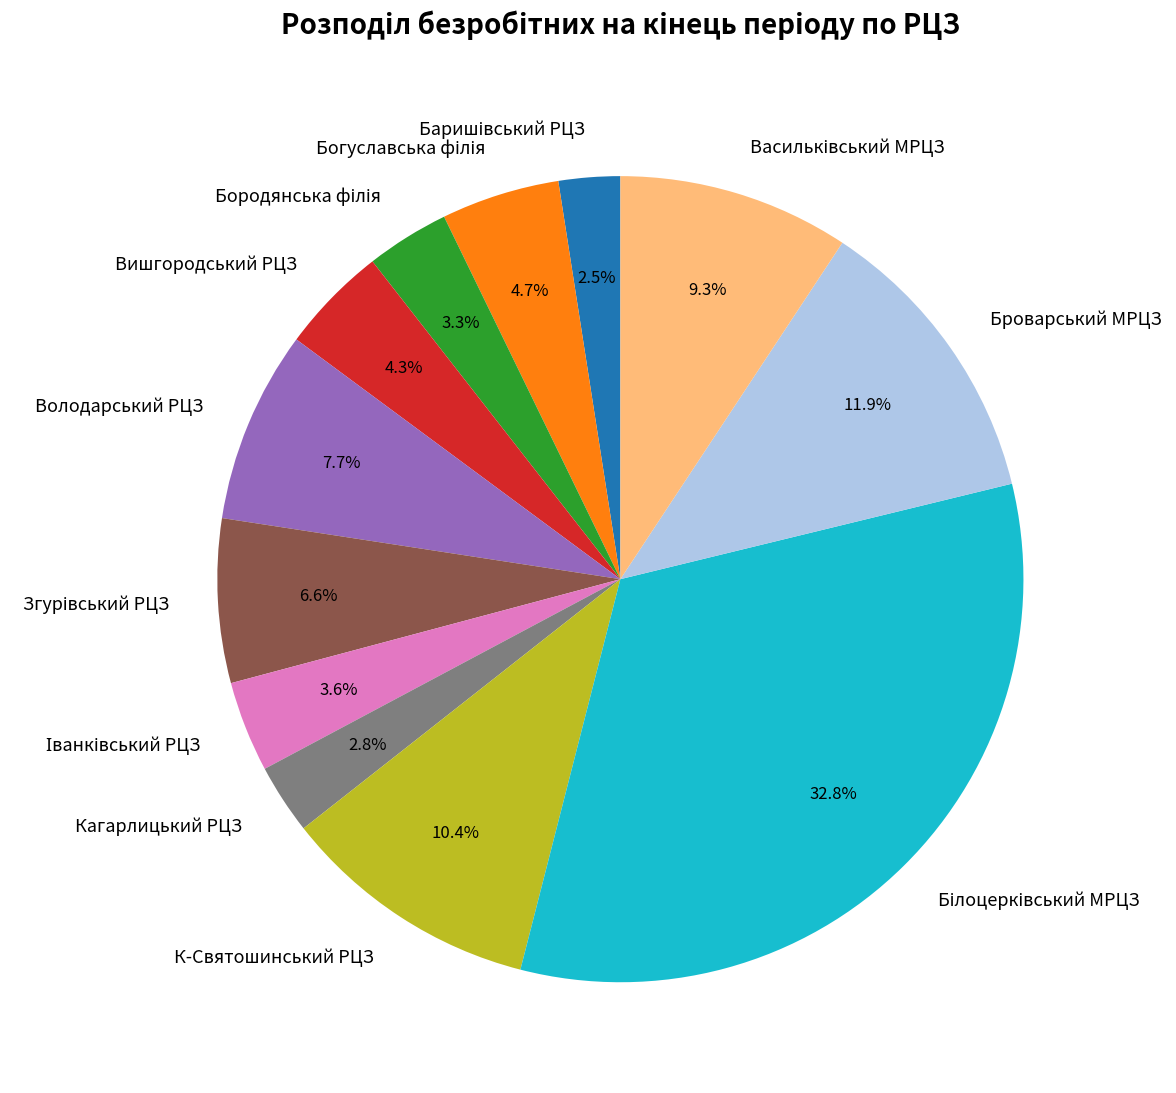

Is there any slice that represents more than half of the pie?

No